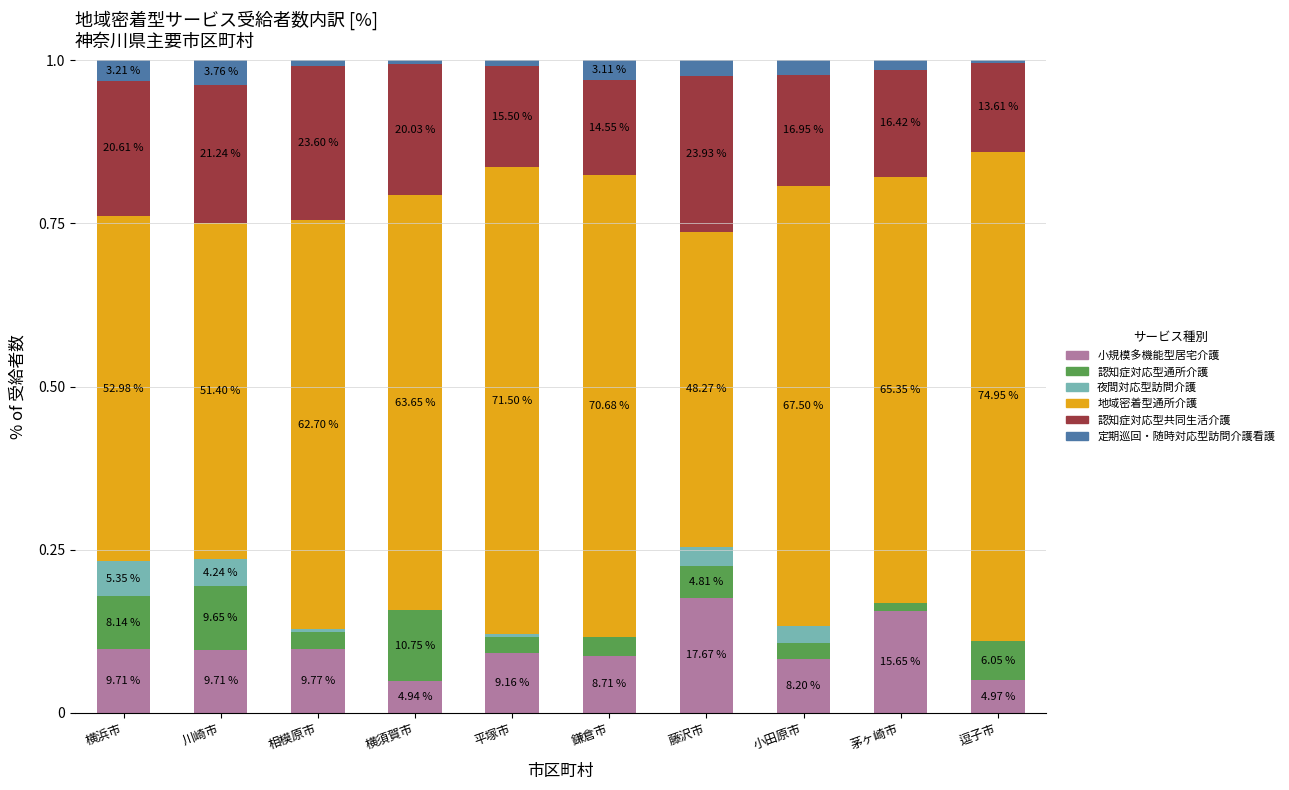

What are all the series names shown in the legend?

小規模多機能型居宅介護, 認知症対応型通所介護, 夜間対応型訪問介護, 地域密着型通所介護, 認知症対応型共同生活介護, 定期巡回・随時対応型訪問介護看護